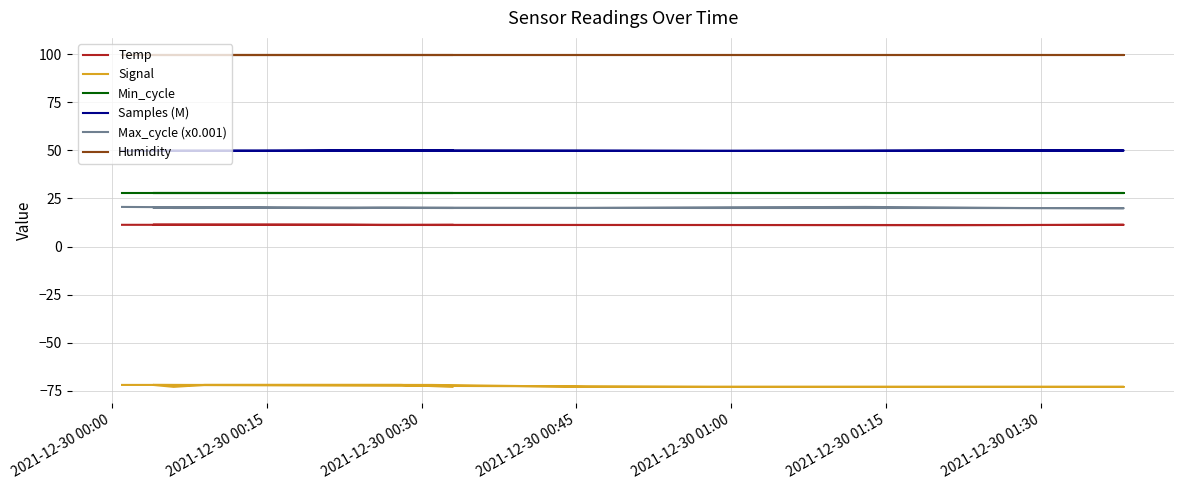

At 2021-12-30 01:15, list the series in order from largest to smallest.

Humidity, Samples (M), Min_cycle, Max_cycle (x0.001), Temp, Signal